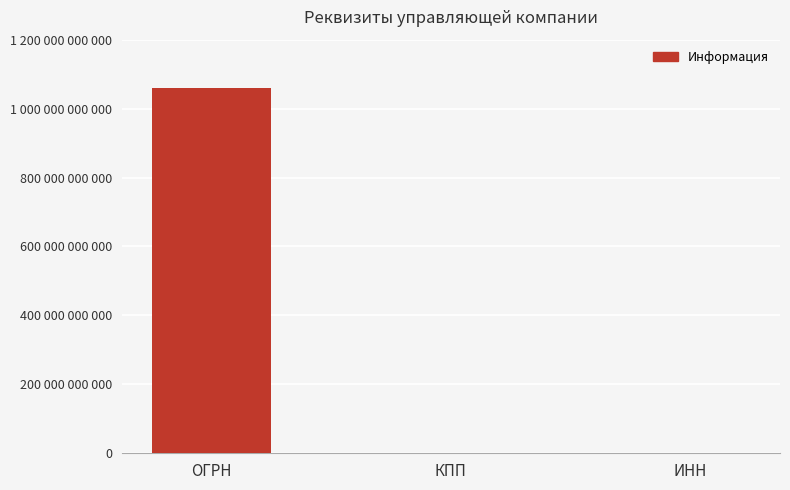

What is the maximum value shown in the chart?

1060560003426